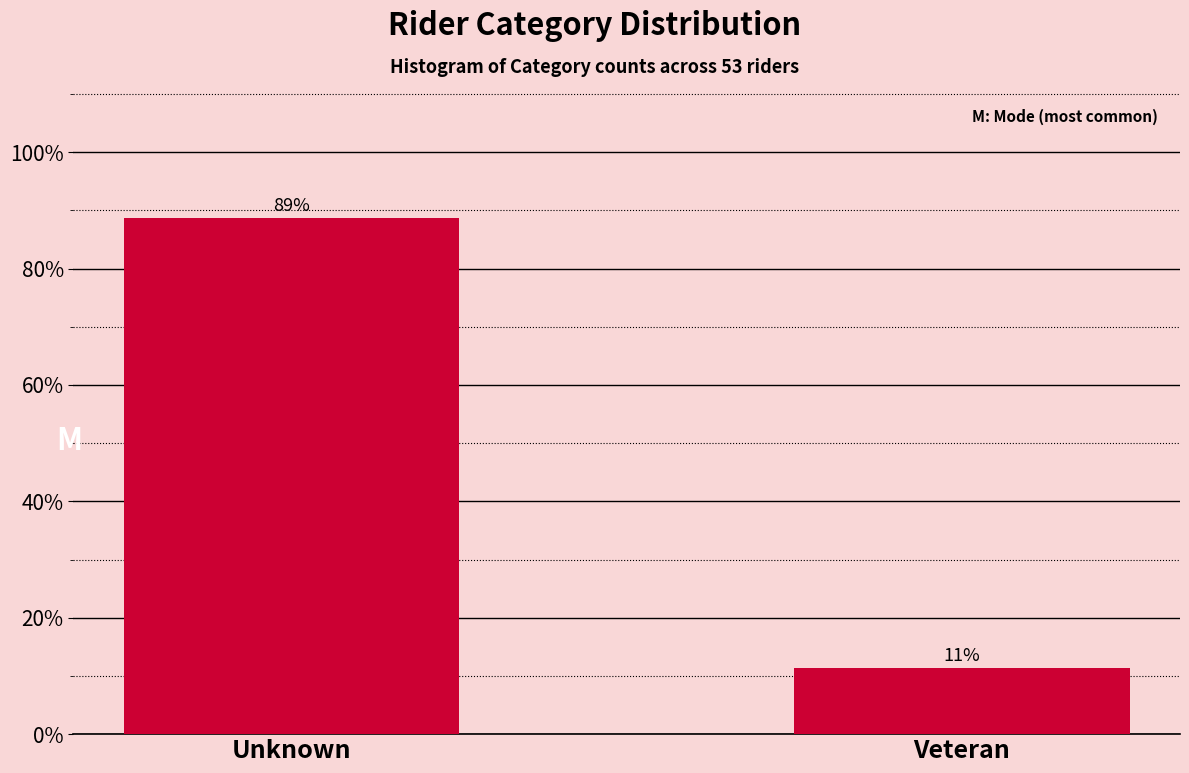

What is the label of the 2nd bar from the left?

Veteran